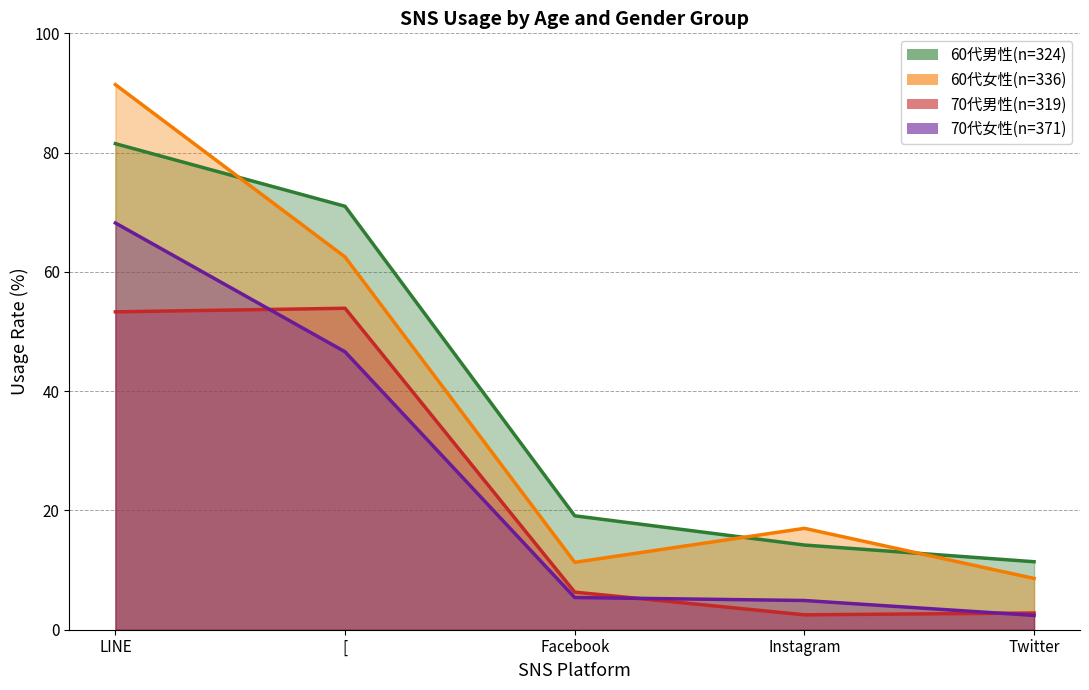

True or false: 70代女性(n=371) and 60代男性(n=324) cross at least once.

False